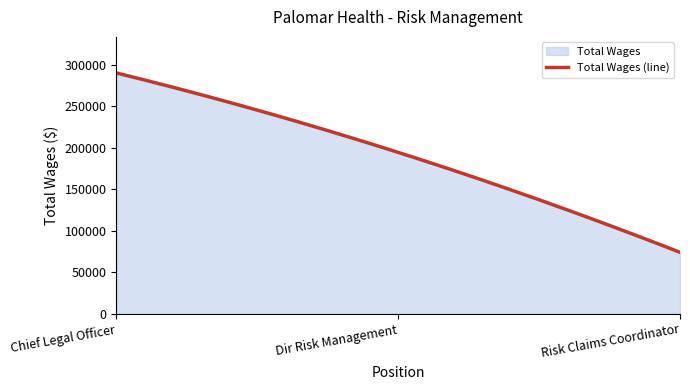

What is the sum of all values?

57116512.4